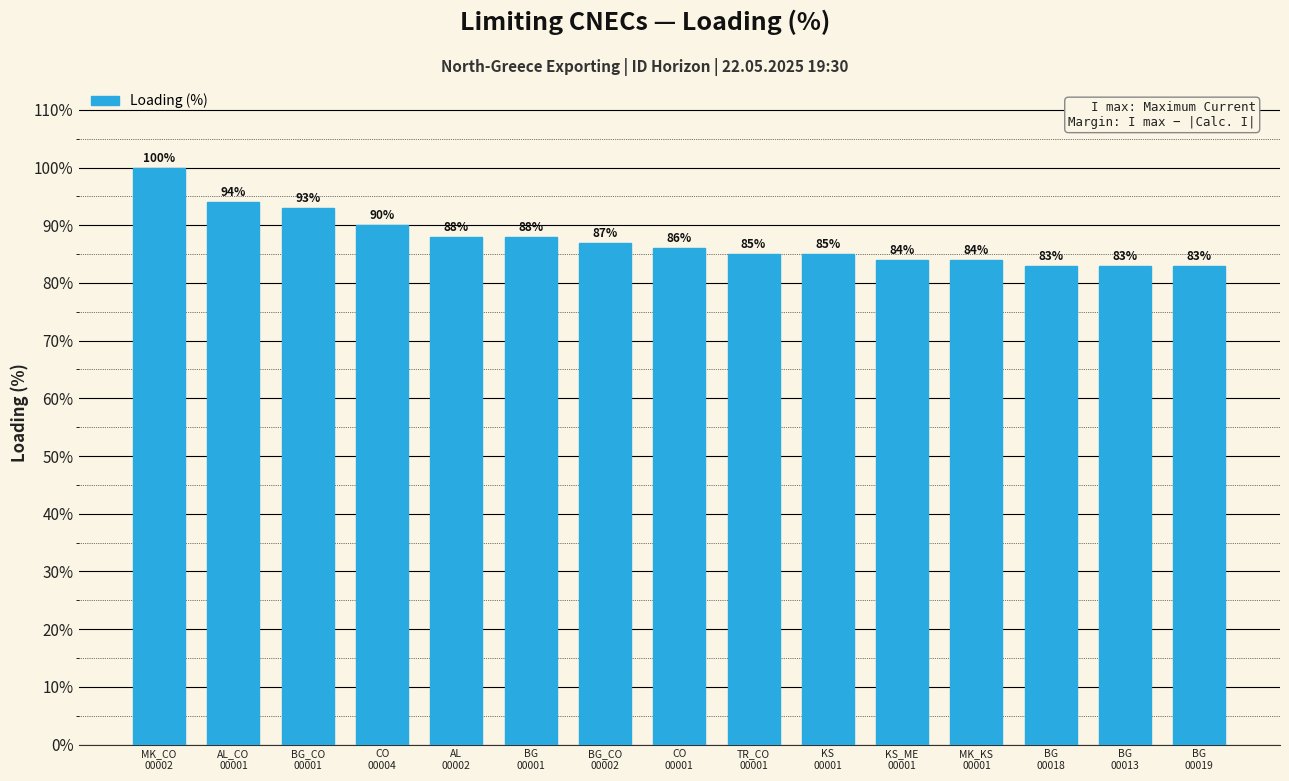

What is the change in value from CO
00001 to BG
00018?

-3